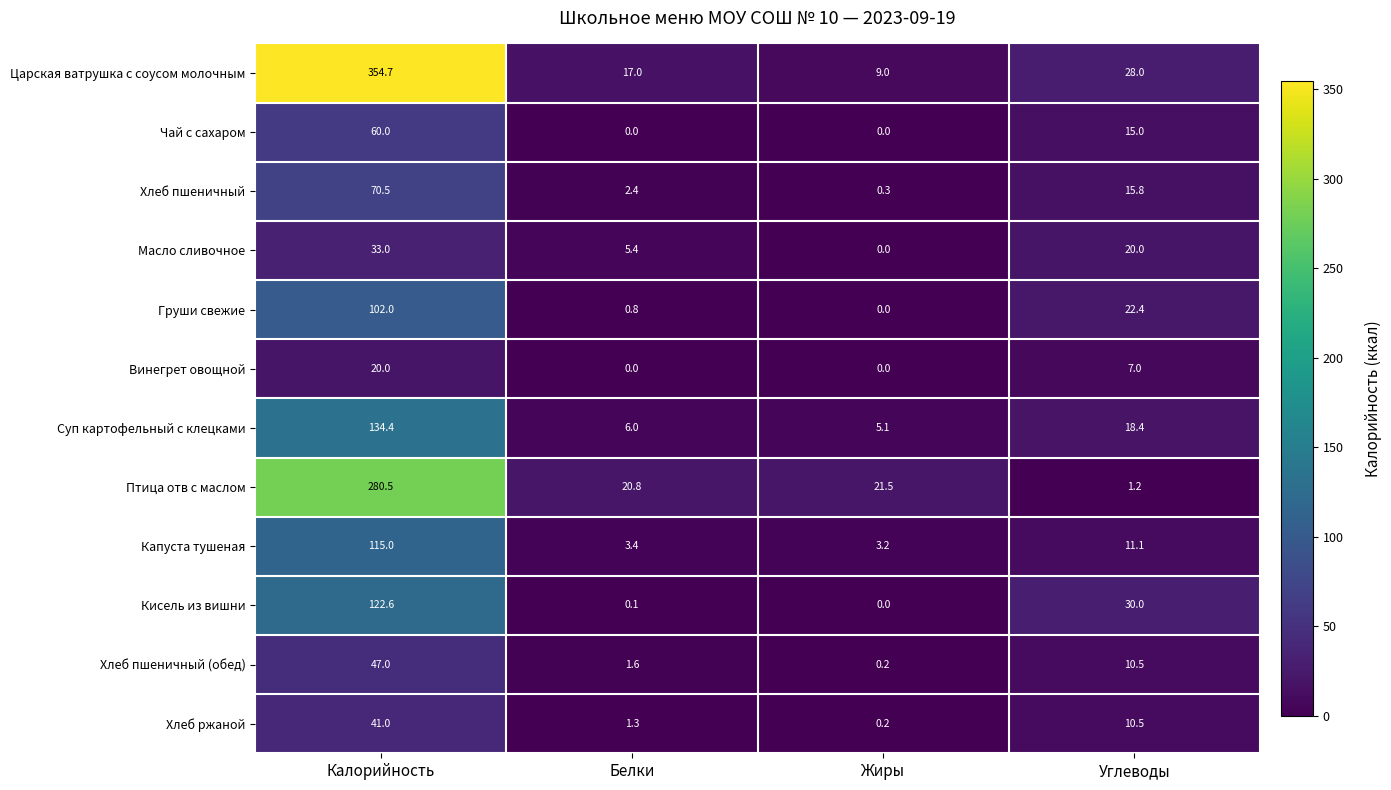

At which label is Хлеб пшеничный closest to 35?

Углеводы